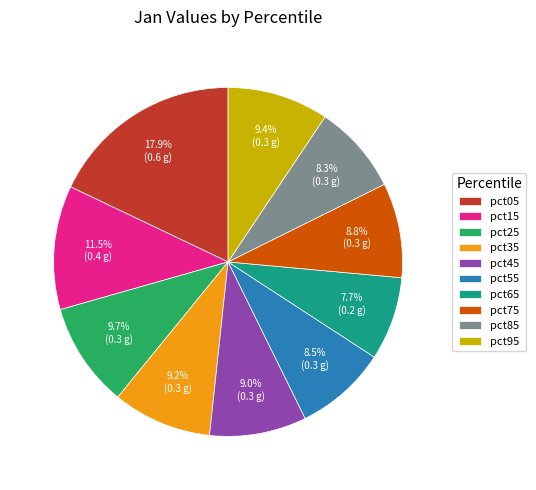

To the nearest percent, what portion does pct75 represent?

9%